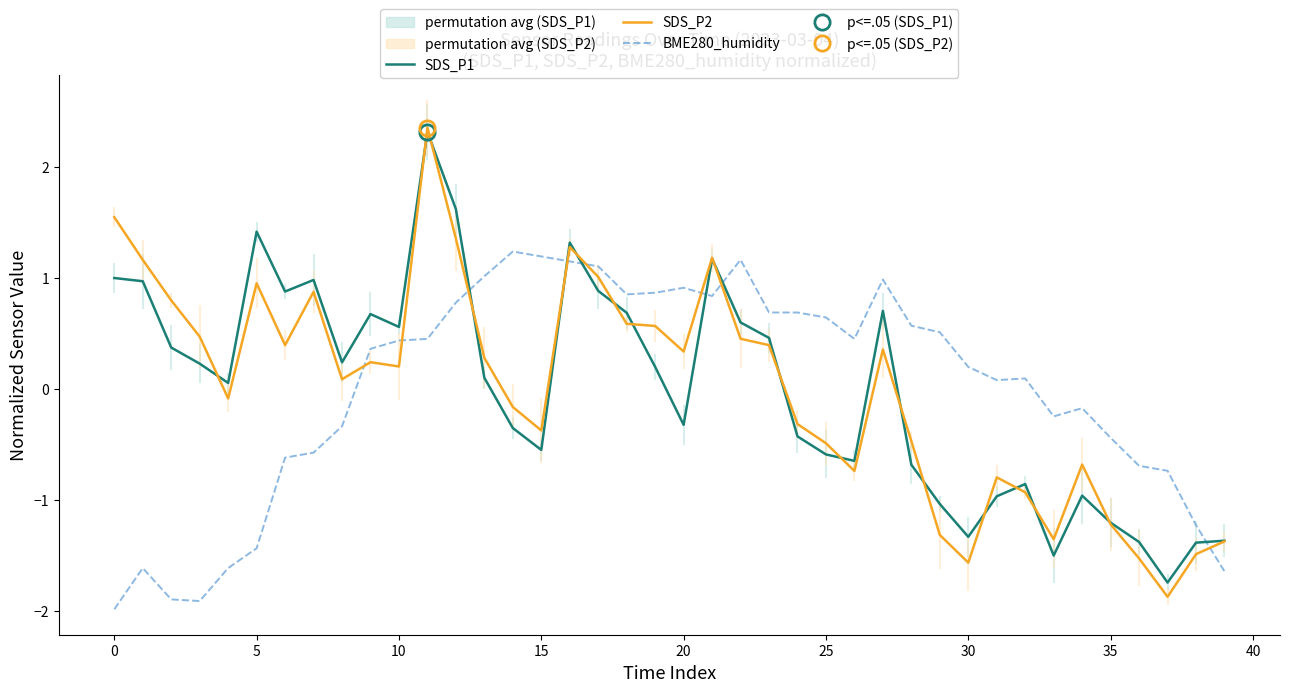

True or false: BME280_humidity and SDS_P2 intersect in this chart.

True